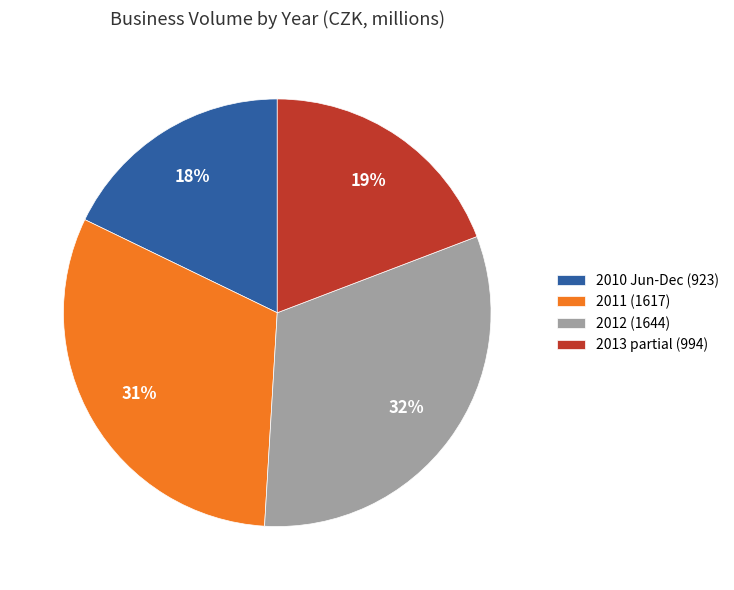

True or false: 2011 (1617) accounts for 31% of the total.

True